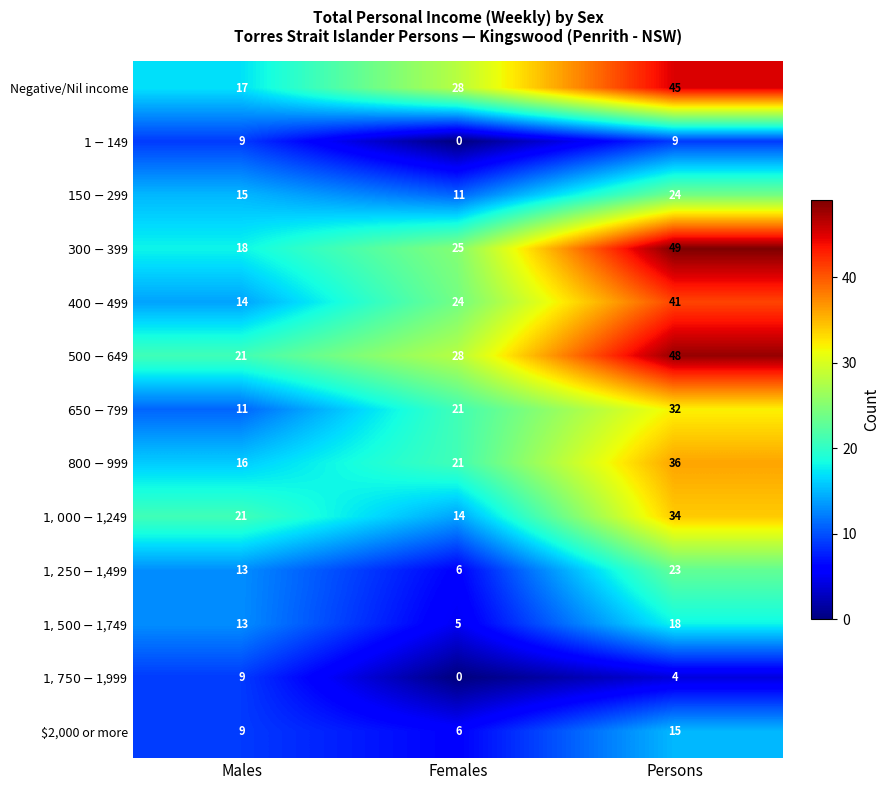

At which category is the sum across all series the highest?

Persons